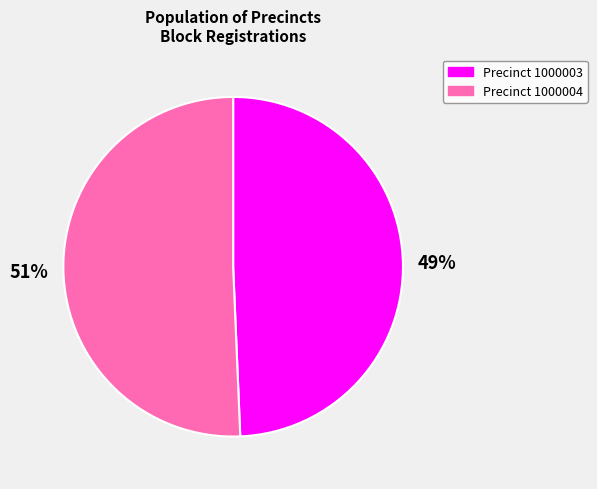

Rank the categories by value from lowest to highest.

Precinct 1000003, Precinct 1000004